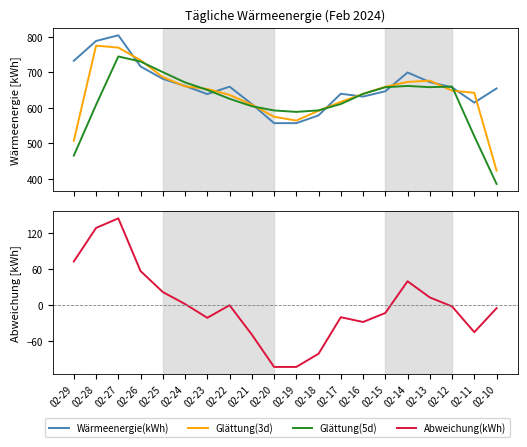

What is the difference between the Abweichung(kWh) values at 02-14 and 02-17?

60.0